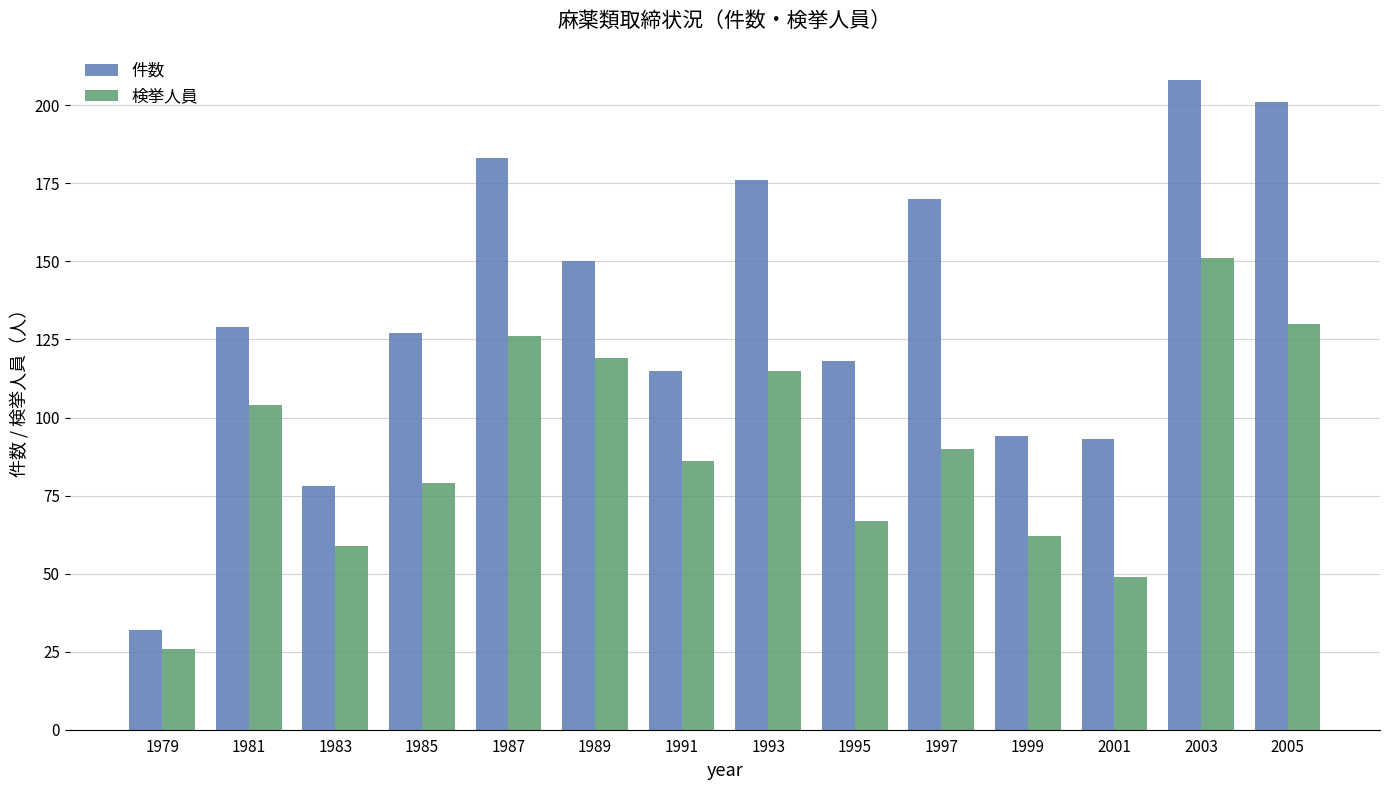

Are the bars grouped side by side (vs. stacked)?

Yes